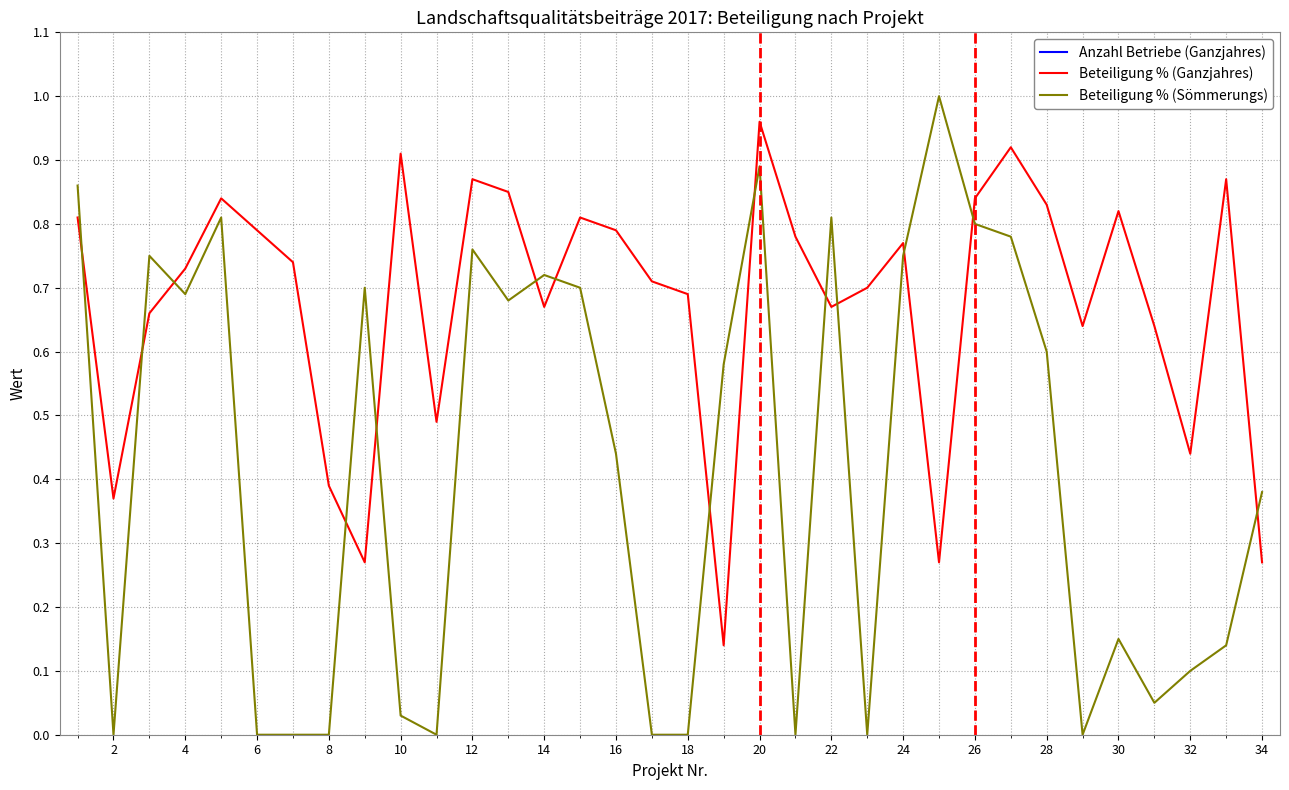

Which series has the largest range (max minus min)?

Anzahl Betriebe (Ganzjahres)